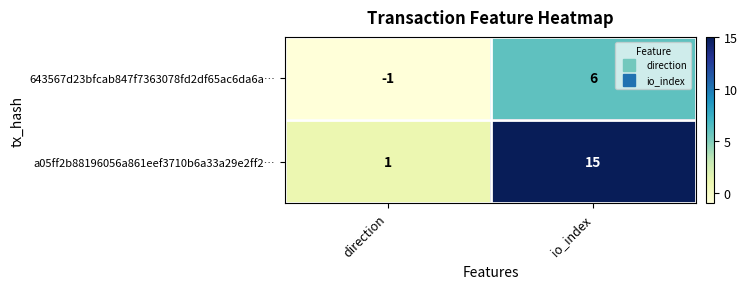

Reading right to left, what are all the values shown in this chart?

643567d23bfcab847f7363078fd2df65ac6da6a…: 6	-1
a05ff2b88196056a861eef3710b6a33a29e2ff2…: 15	1